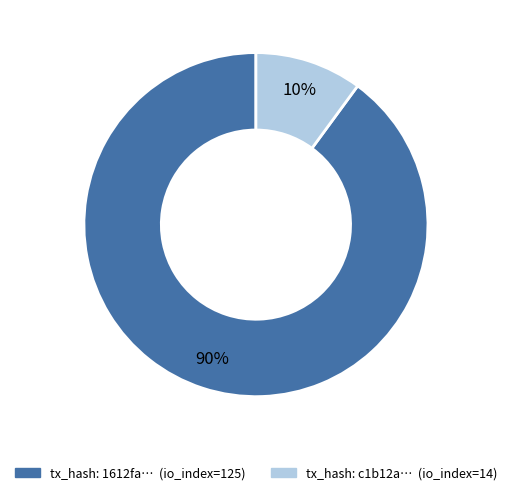

To the nearest percent, what is the average slice percentage?

50%